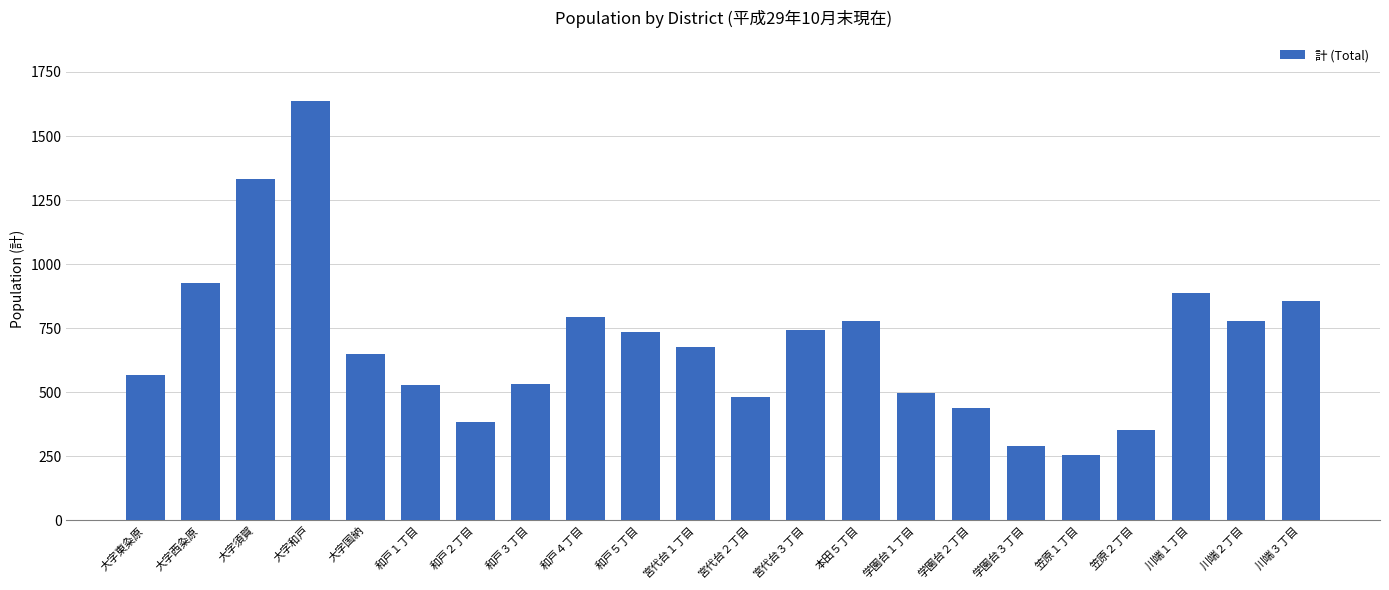

How many bars are there in total?

22